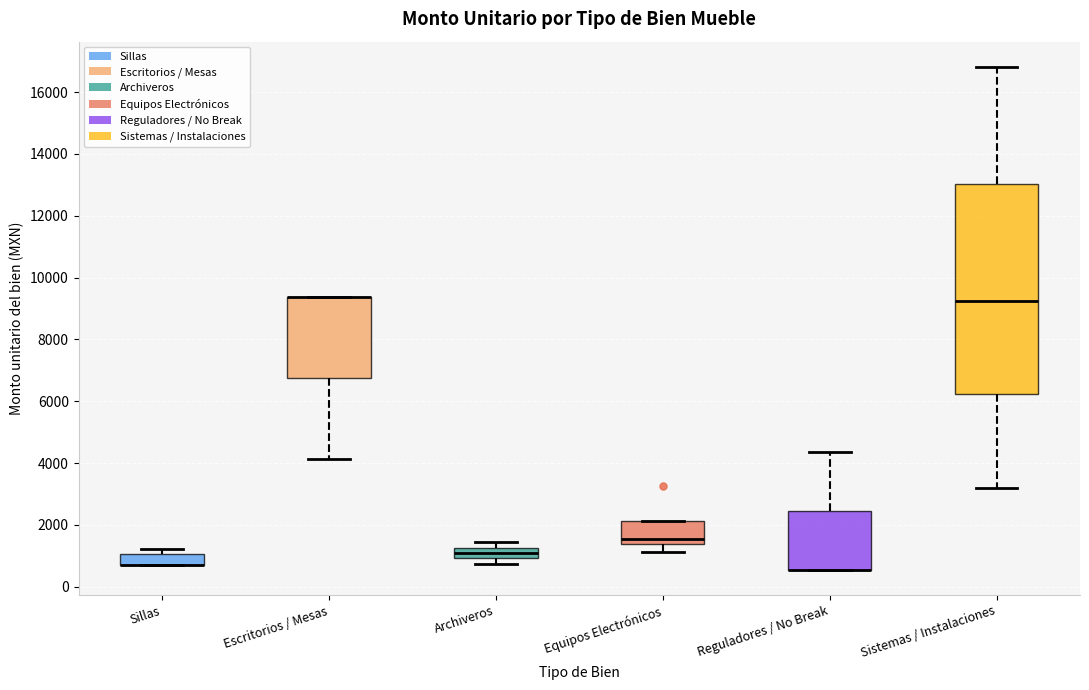

Reading left to right, transcribe this box plot: for each box, give where its median line is, the range the box spans, and where its two whiskers end, as read against the y-axis. The values are not printed on the chart, so give them approximately, as read against the axis.

Sillas: median 600 (drawn on the box's lower edge), box 600 to 1000, whiskers 600 to 1200
Escritorios / Mesas: median 9400 (drawn on the box's upper edge), box 6800 to 9400, whiskers 4200 to 9400
Archiveros: median 1000 (inside the box), box 1000 to 1200, whiskers 800 to 1400
Equipos Electrónicos: median 1600, box 1400 to 2200, whiskers 1200 to 2200
Reguladores / No Break: median 600 (drawn on the box's lower edge), box 600 to 2400, whiskers 600 to 4400
Sistemas / Instalaciones: median 9200, box 6200 to 13000, whiskers 3200 to 16800